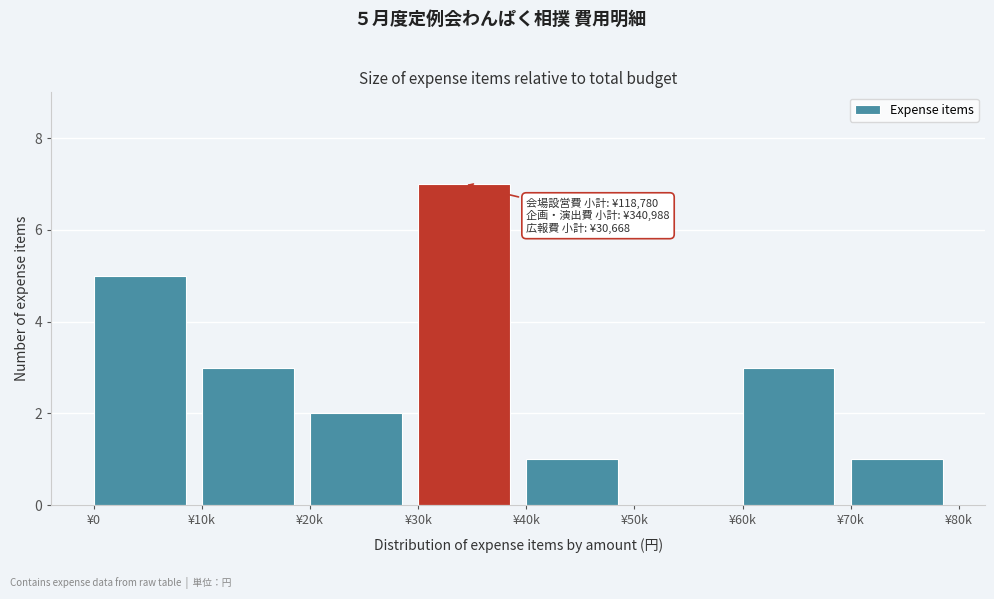

Reading right to left, transcribe all the data shown in this chart.

¥70k=1	¥60k=3	¥50k=0	¥40k=1	¥30k=7	¥20k=2	¥10k=3	¥0=5